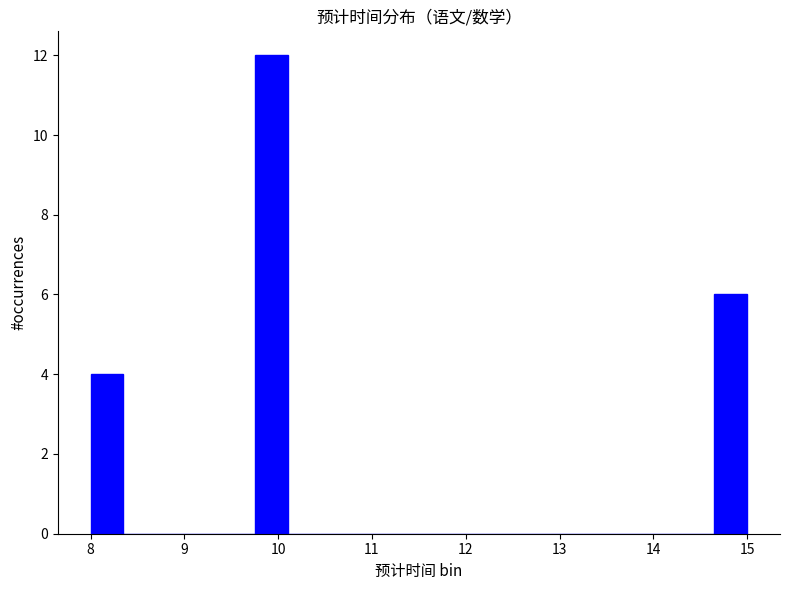

Around what value on the x-axis is the tallest bar? Give the approximate position of its centre, as read against the axis.

9.9